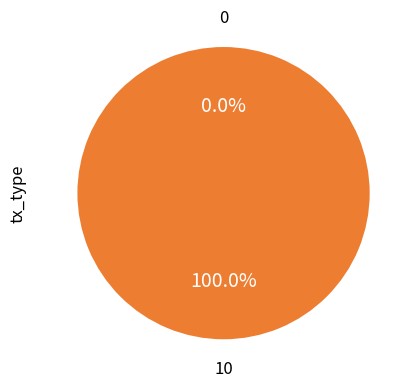

How many slices are in this pie chart?

2